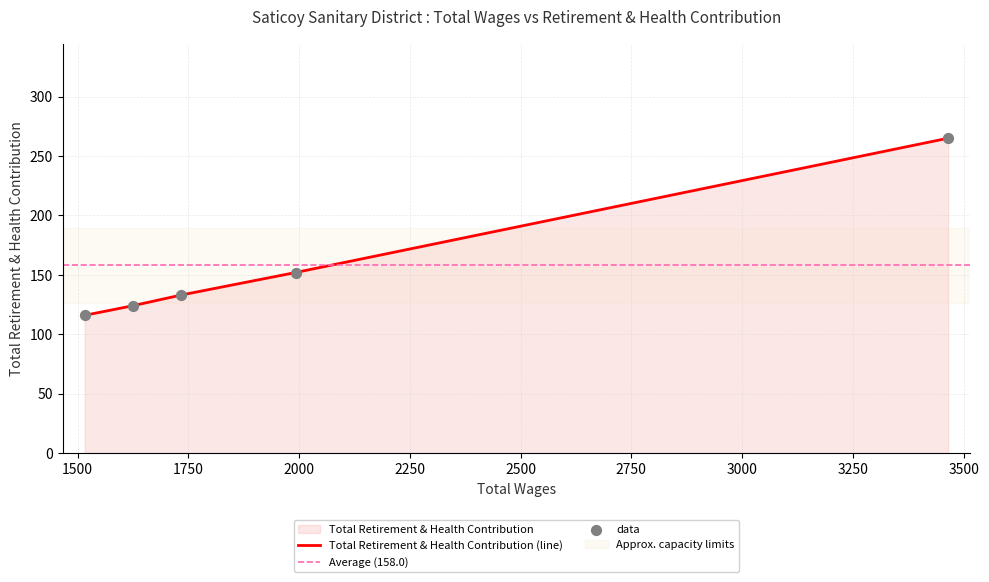

What is the ratio of the value at 1992.0 to the value at 1516.0?

1.3